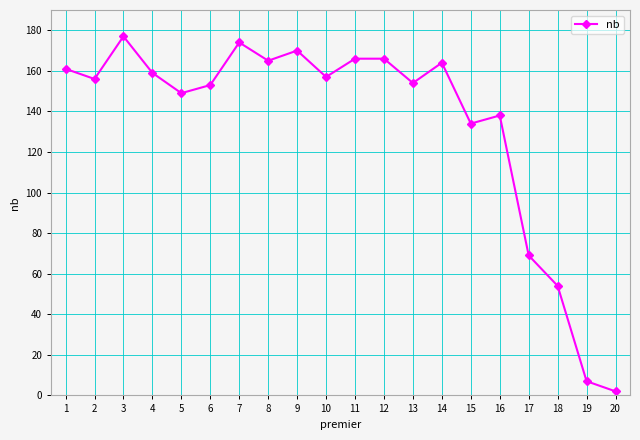

Which label corresponds to the smallest value in the chart?

20